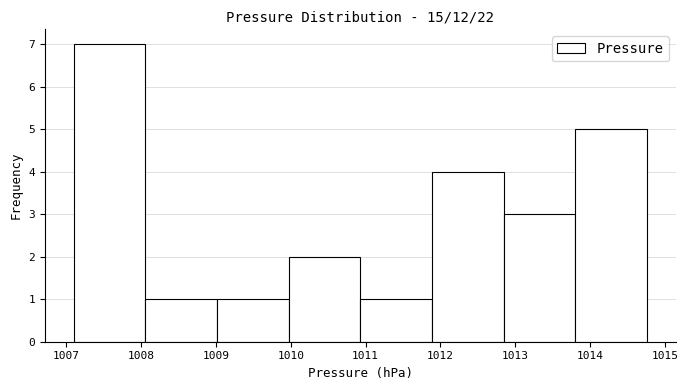

Which range on the x-axis has the tallest bar?

1007.1 to 1008.1